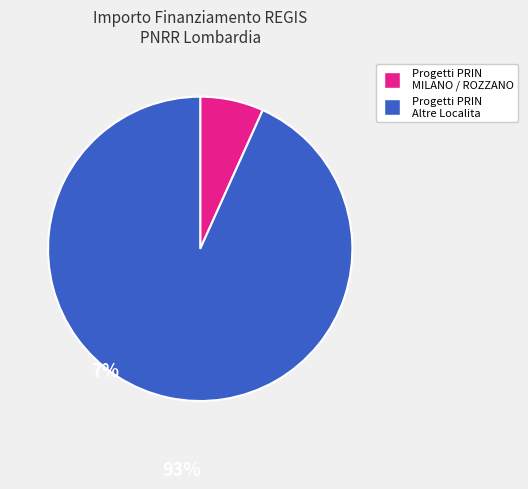

Is there any slice that represents more than half of the pie?

Yes